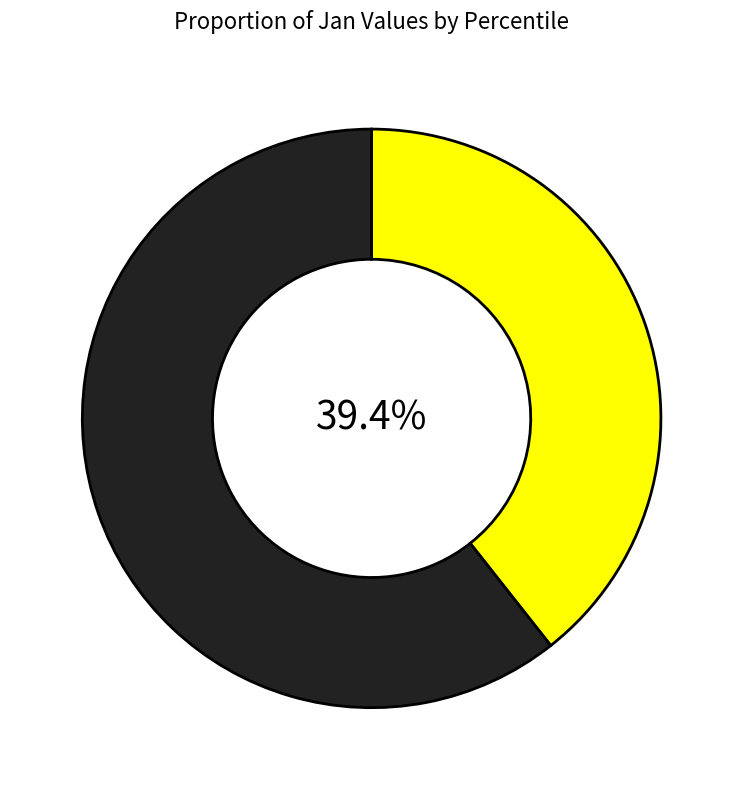

To the nearest percent, what is the average slice percentage?

50%